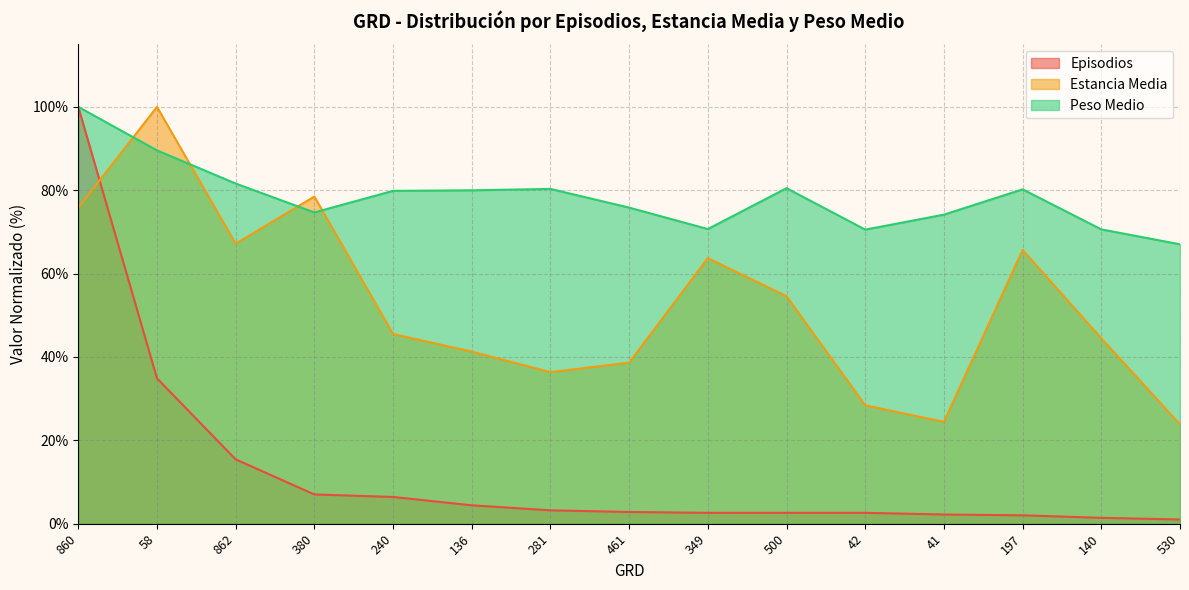

What are all the series names shown in the legend?

Episodios, Estancia Media, Peso Medio